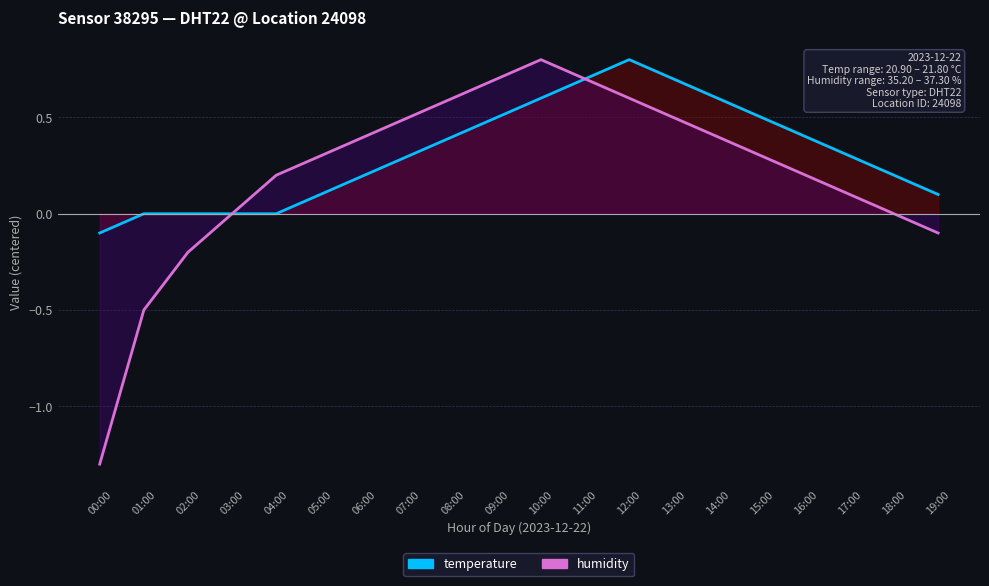

At which label is humidity_line closest to 0?

03:00